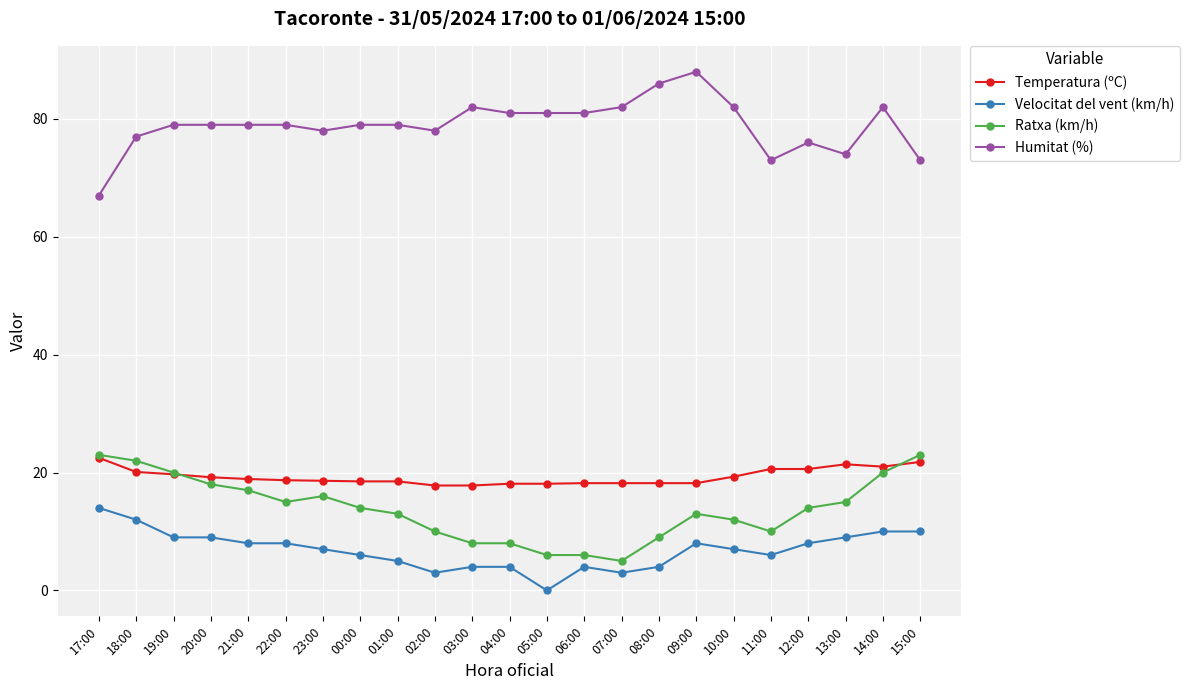

Does the chart display data point markers on the line(s)?

Yes